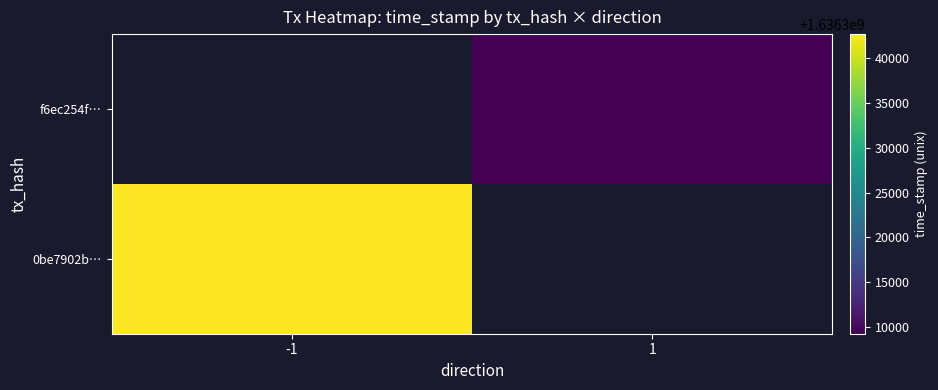

Rank the series at 1 from lowest to highest value.

0be7902b…, f6ec254f…